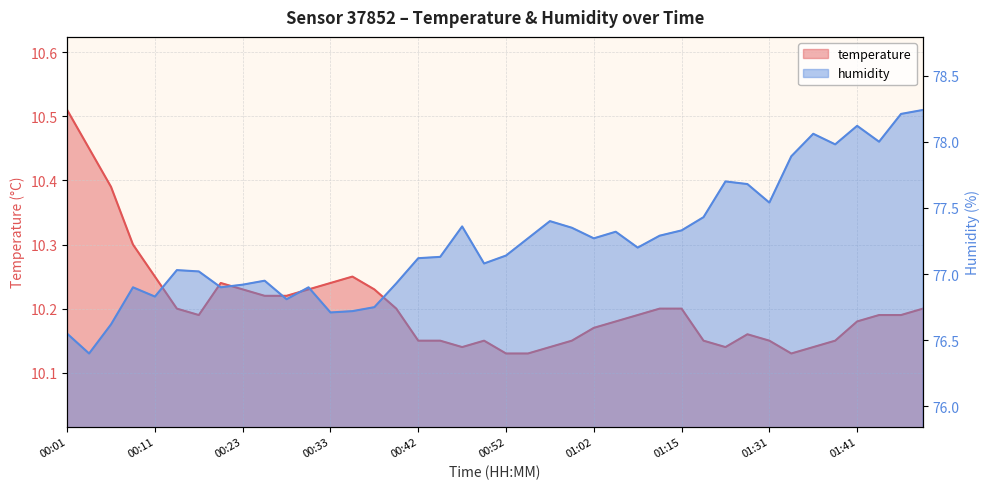

True or false: temperature and humidity cross at least once.

False